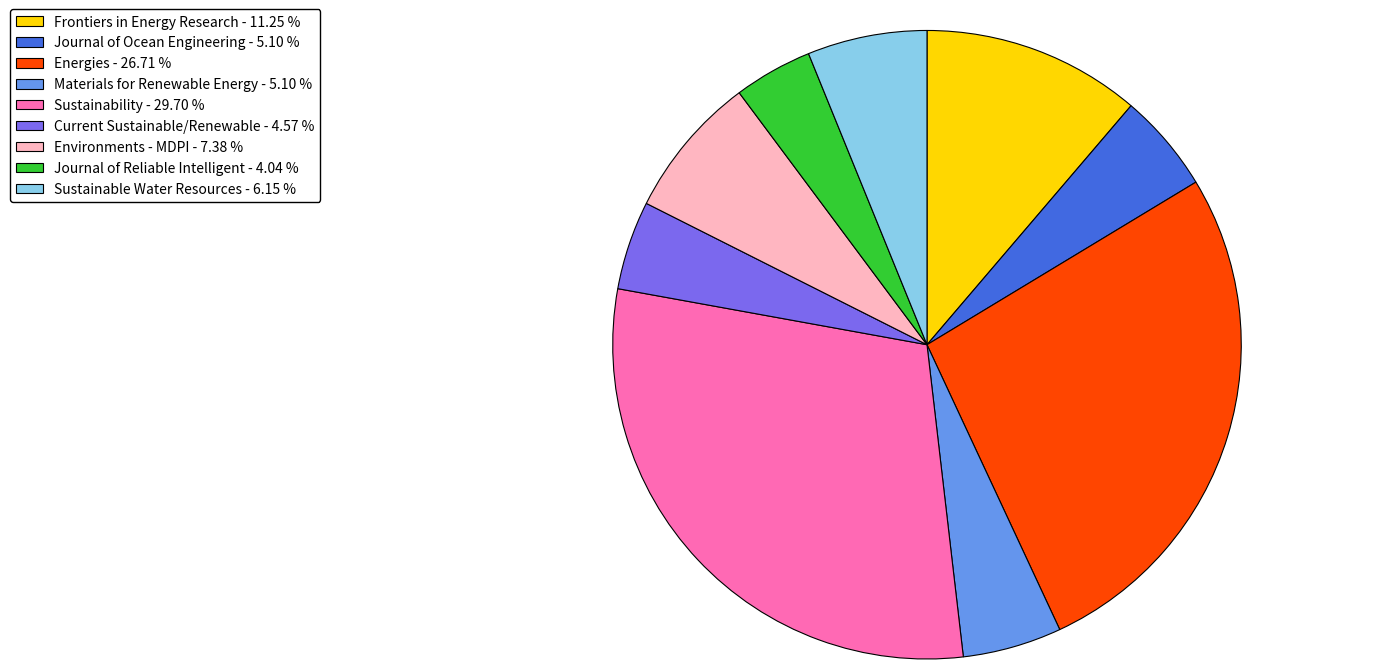

Combined, do Current Sustainable/Renewable - 4.57 % and Materials for Renewable Energy - 5.10 % account for over 50%?

No